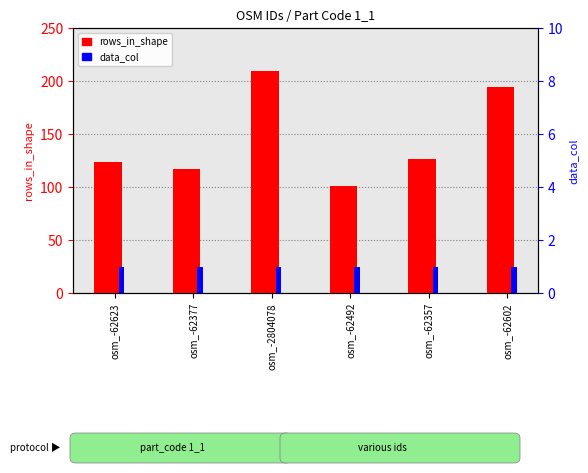

How many data points does each series have?

6